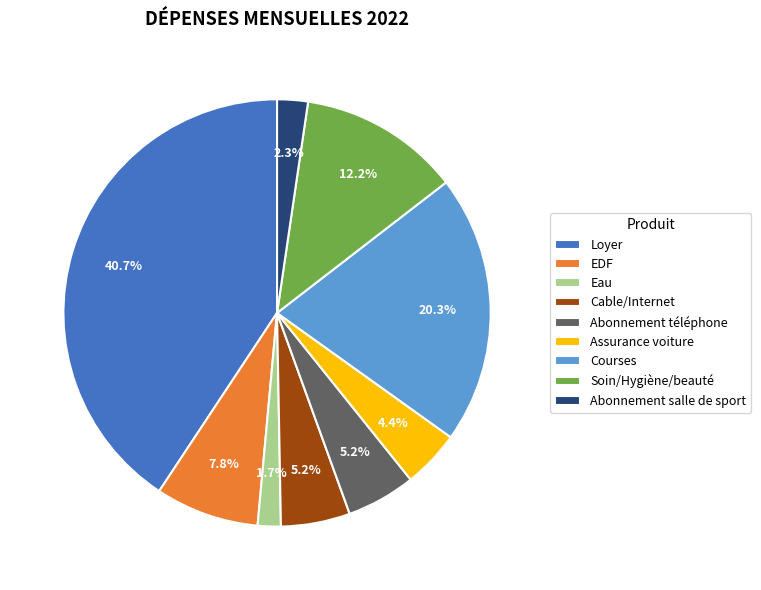

Does any single category account for the majority?

No